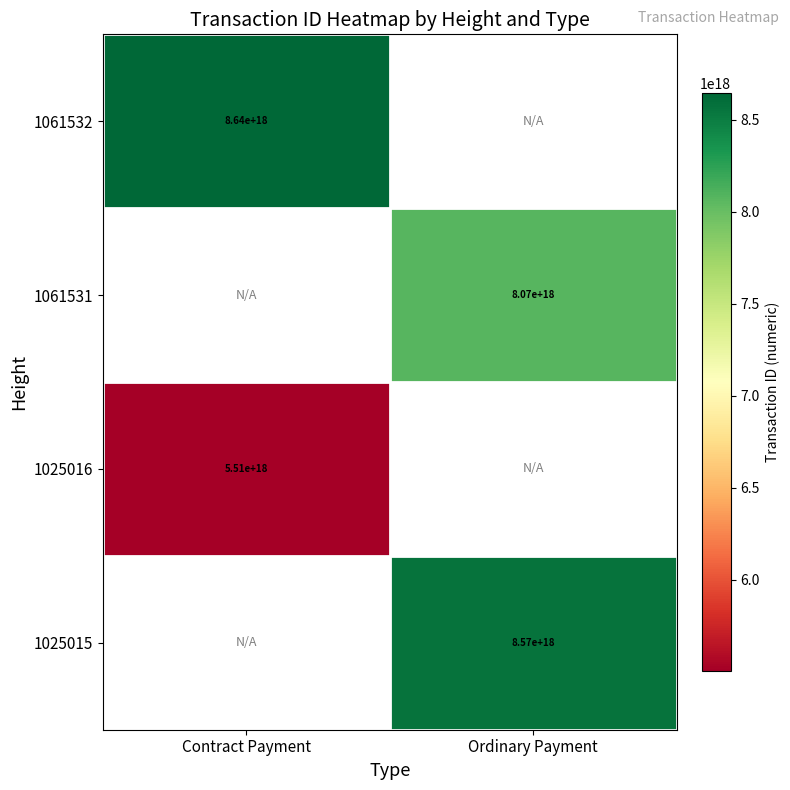

Is it true that 1061531 equals 8070000000000000000 at Ordinary Payment?

True